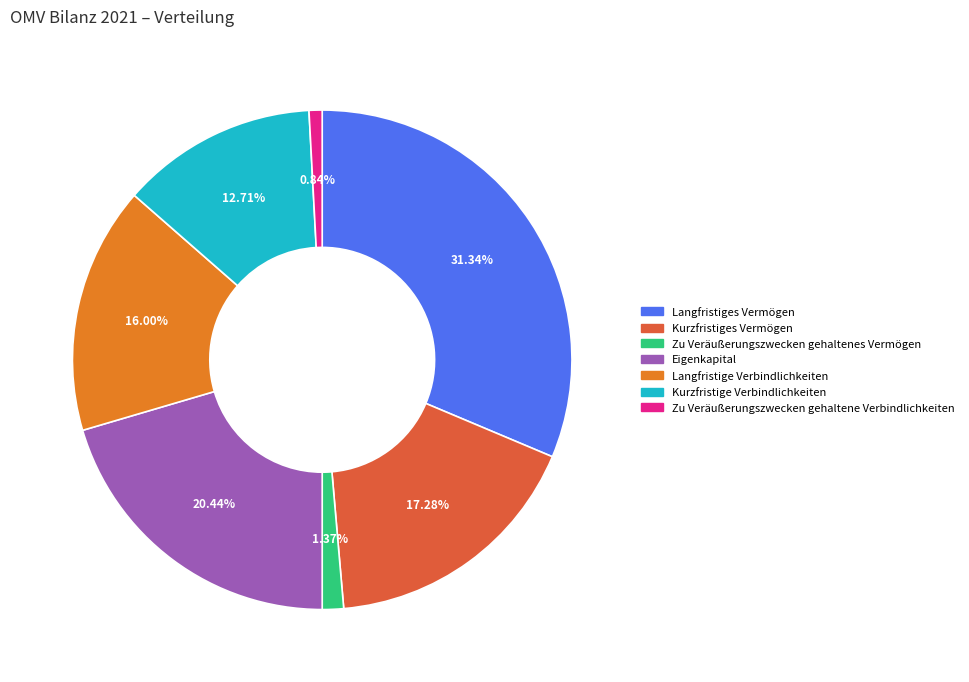

Is Langfristiges Vermögen the majority of the pie?

No